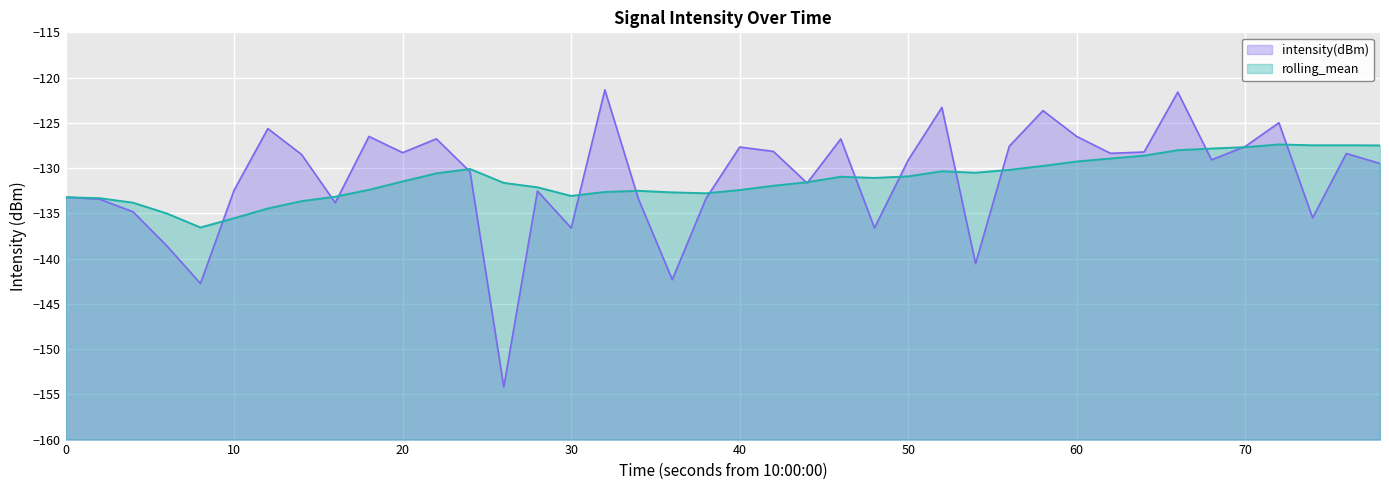

Where is the first local minimum for rolling_mean?

40